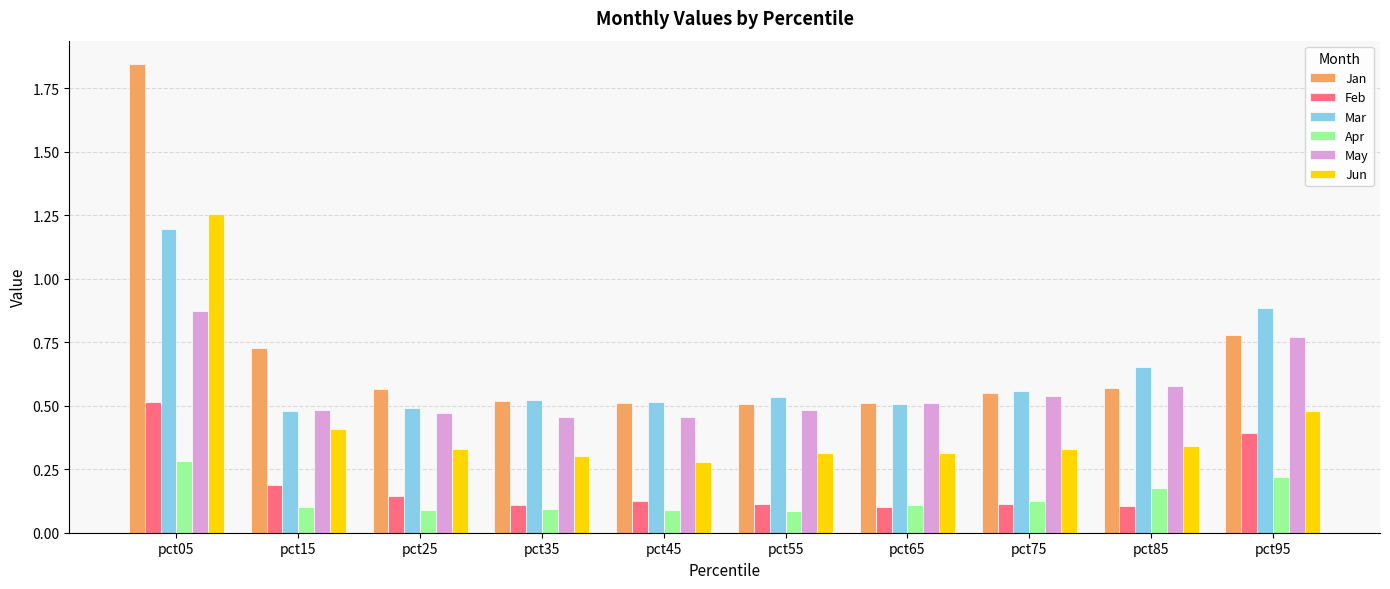

Which category has the highest value across all series?

pct05